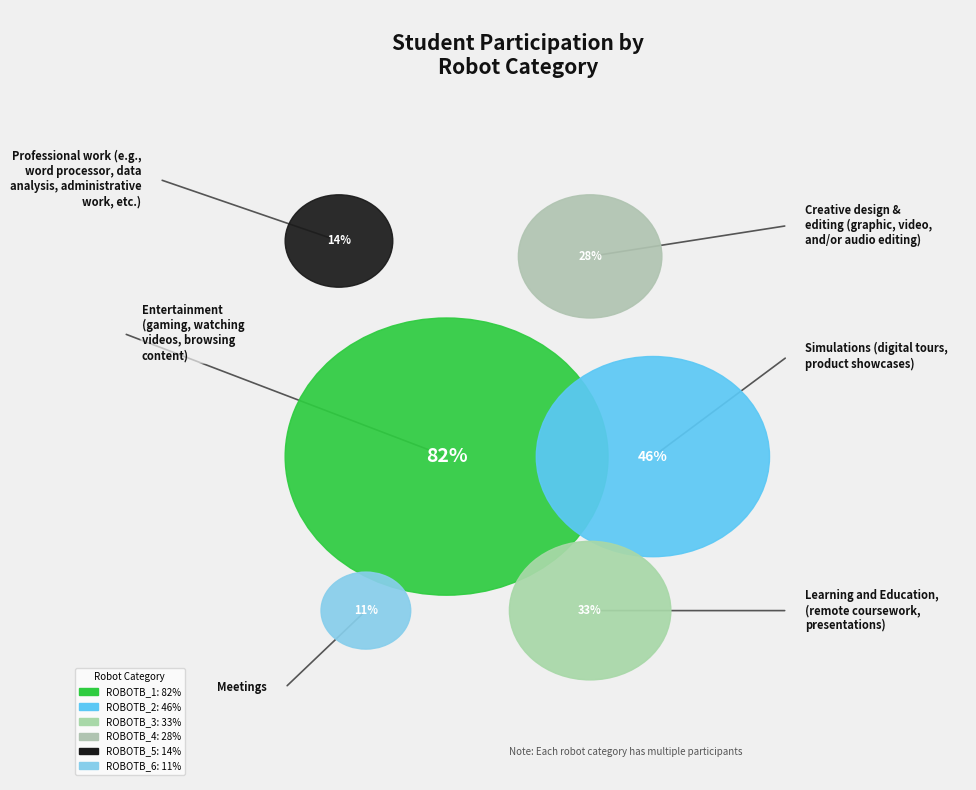

Which has a higher value, ROBOTB_2 or ROBOTB_3?

ROBOTB_2